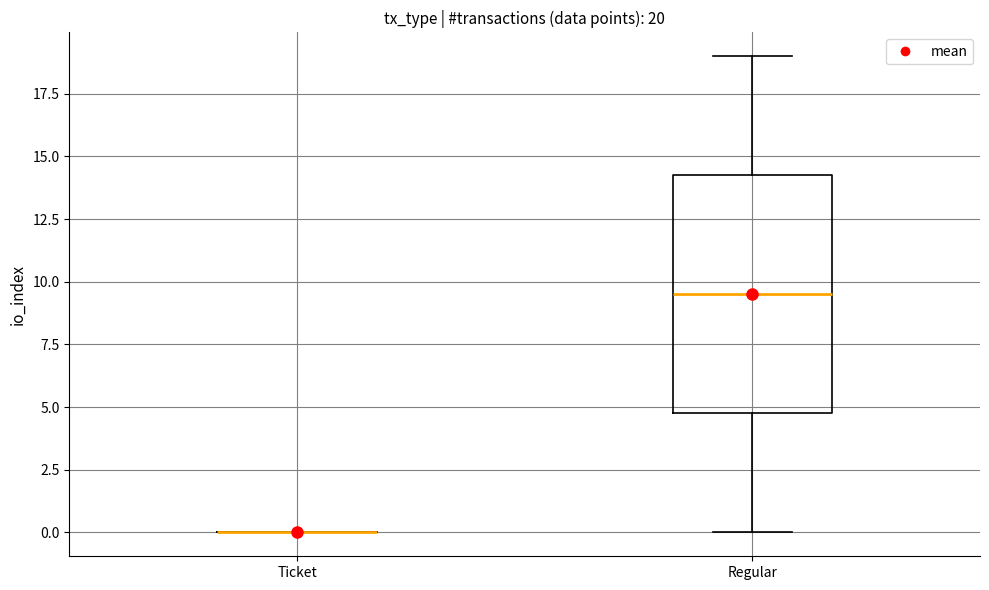

Comparing the boxes themselves (not the whiskers), which one is the tallest?

Regular